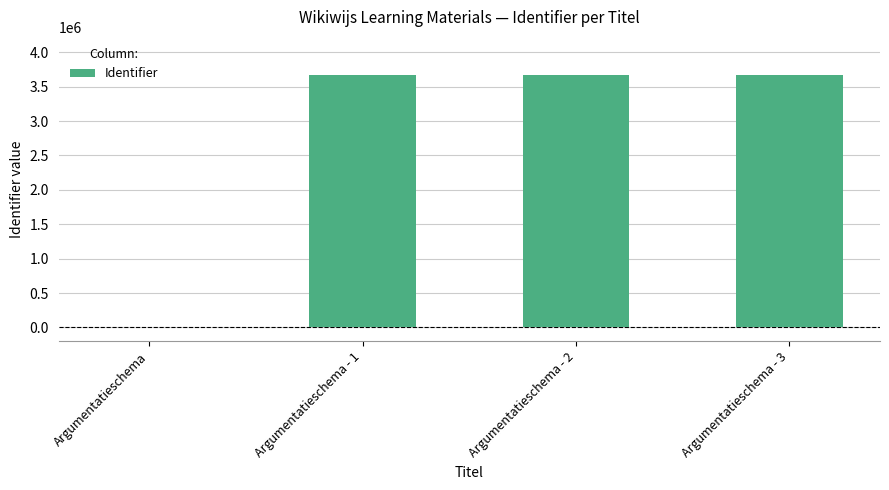

What is the sum of all values?

11019510